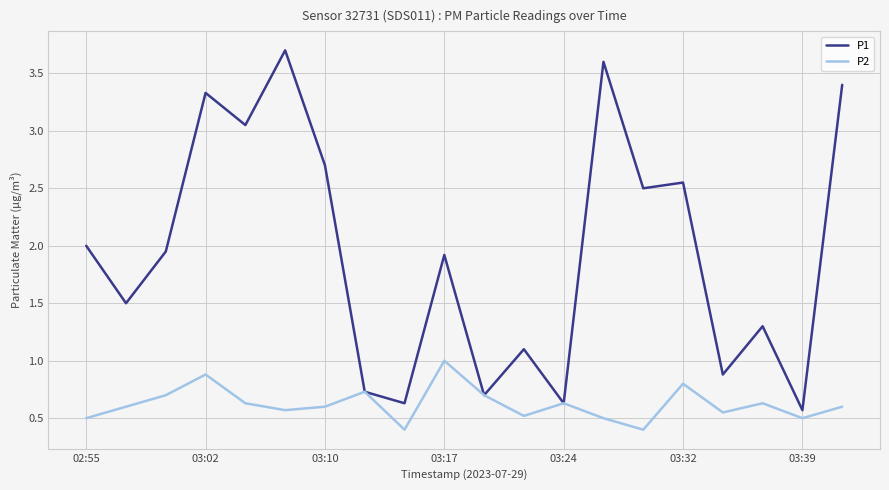

Which series has the largest range (max minus min)?

P1